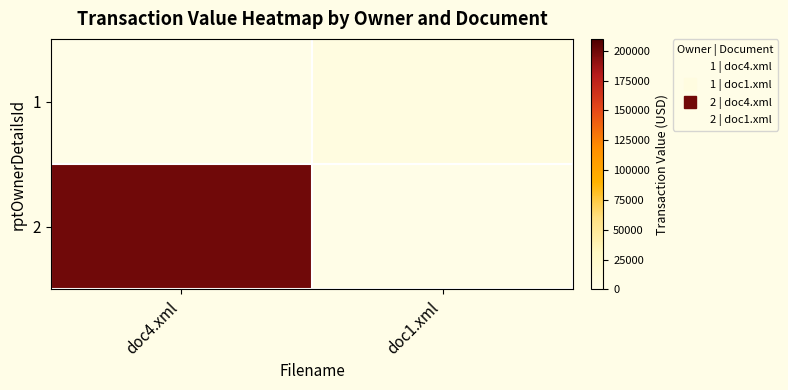

Rank the series by their maximum value, from highest to lowest.

2, 1